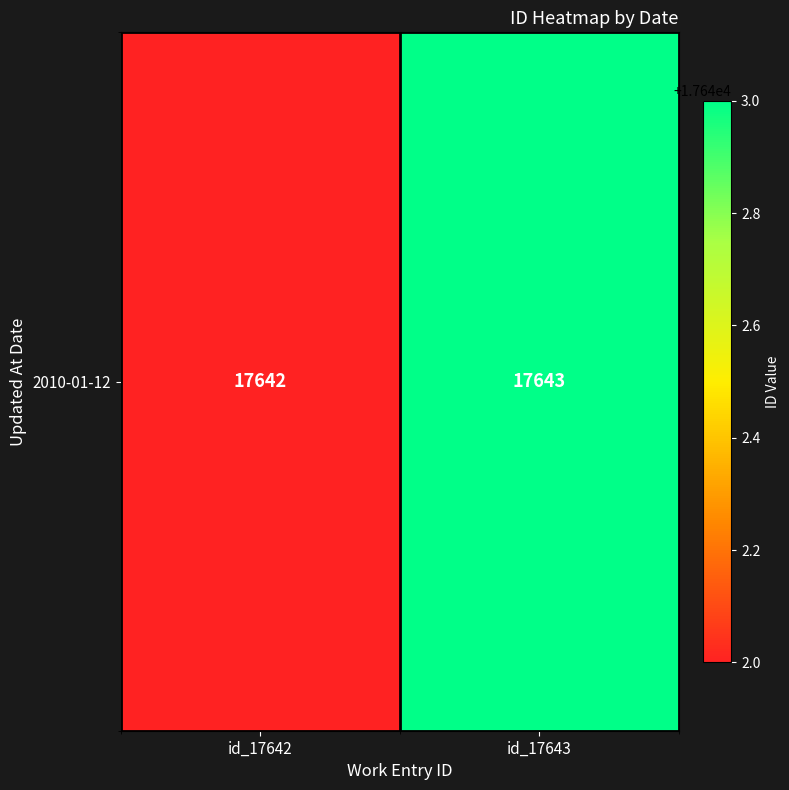

Reading right to left, extract all data points from this chart.

id_17643=17643	id_17642=17642